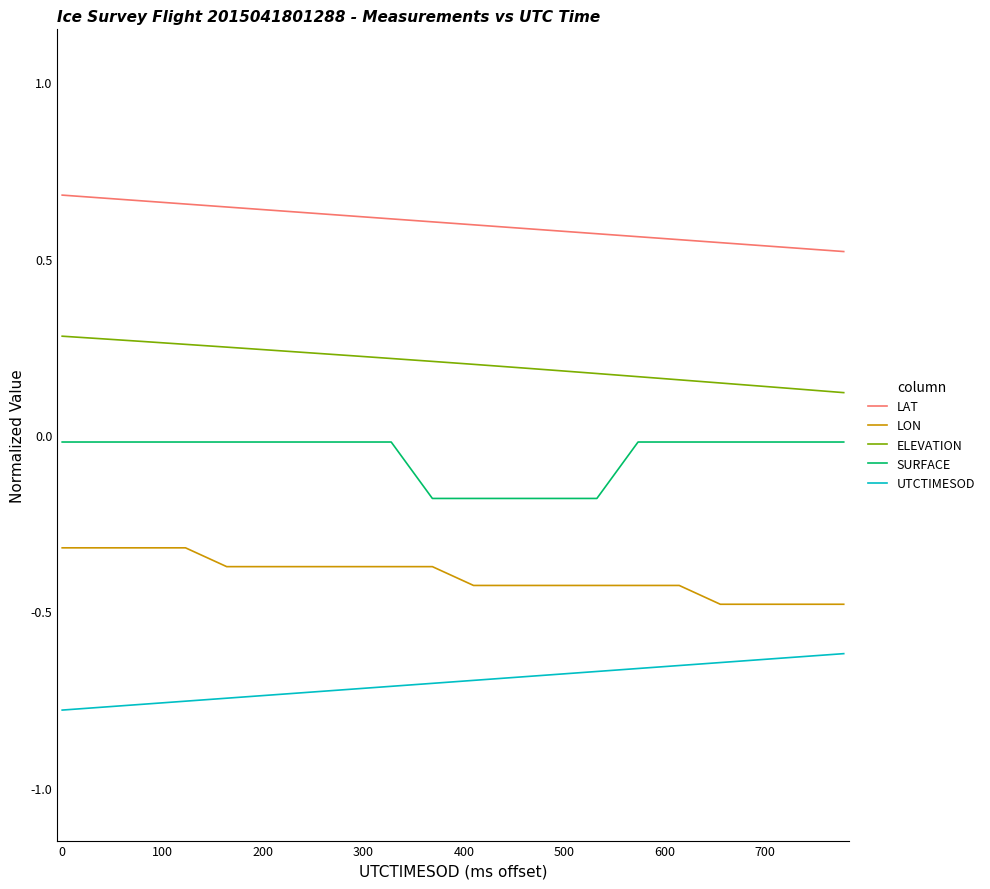

True or false: ELEVATION and UTCTIMESOD intersect in this chart.

False